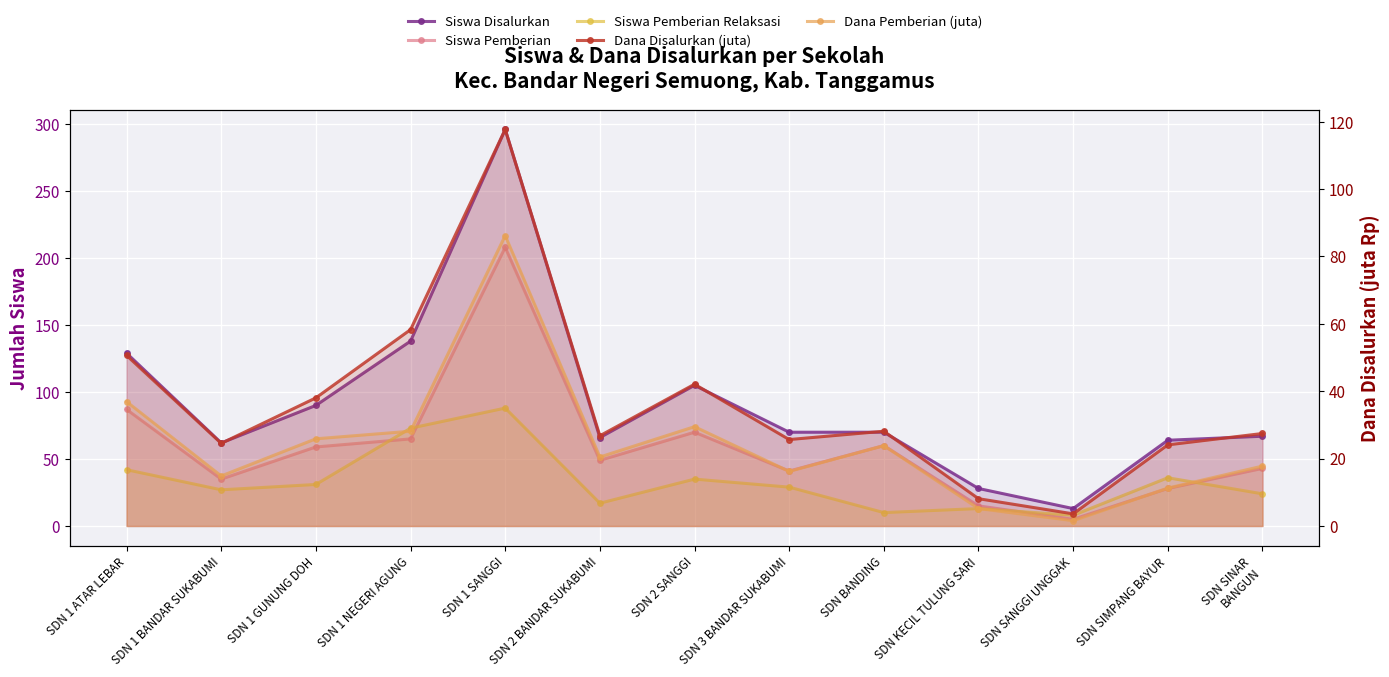

Which label corresponds to the largest value in the chart?

SDN 1 SANGGI